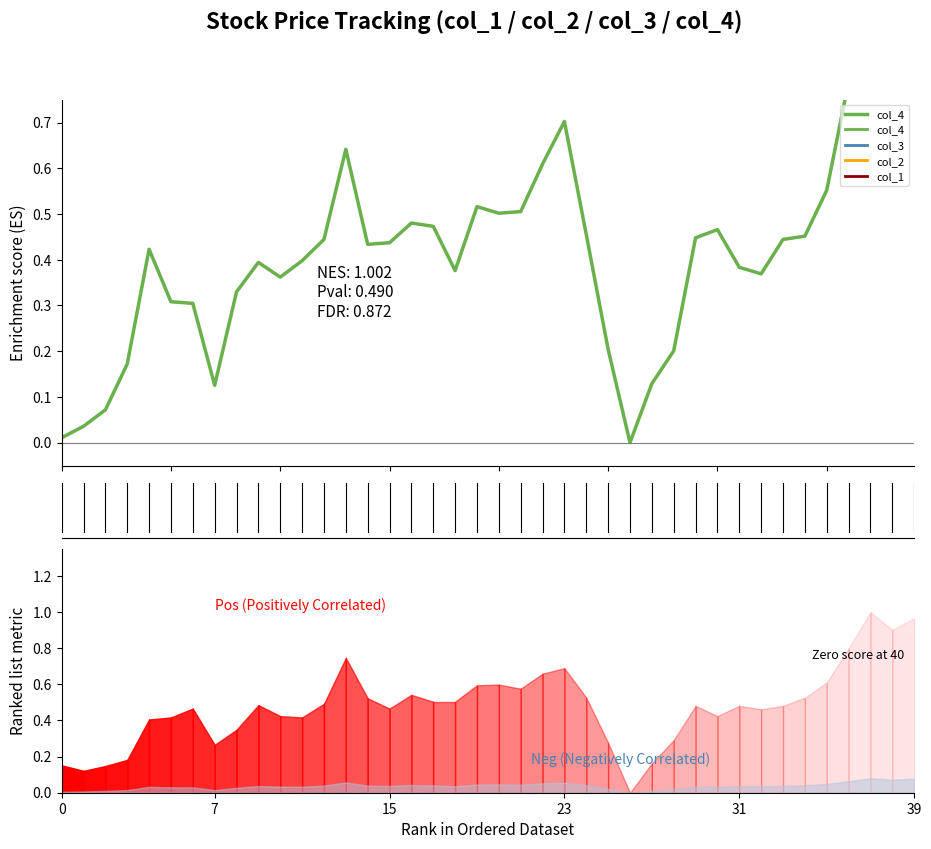

How many lines are shown in the chart?

2